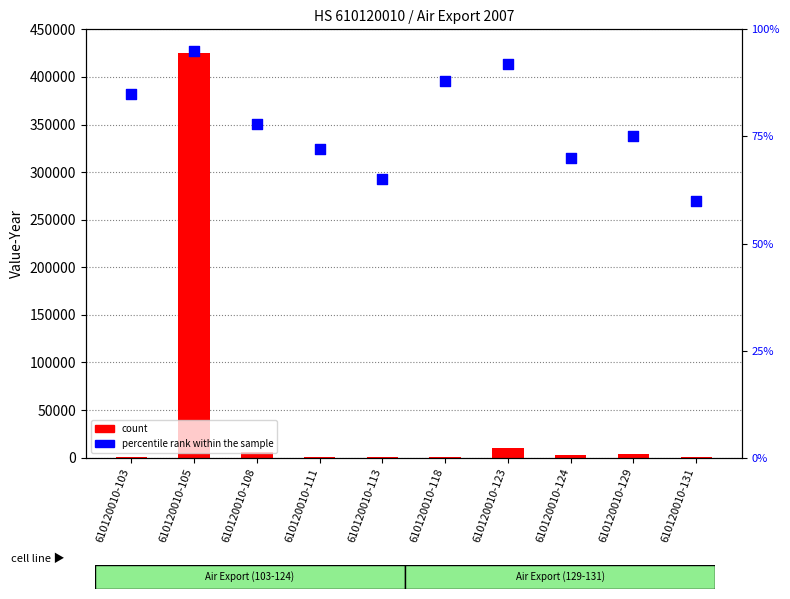

What are all the series names shown in the legend?

count, percentile rank within the sample